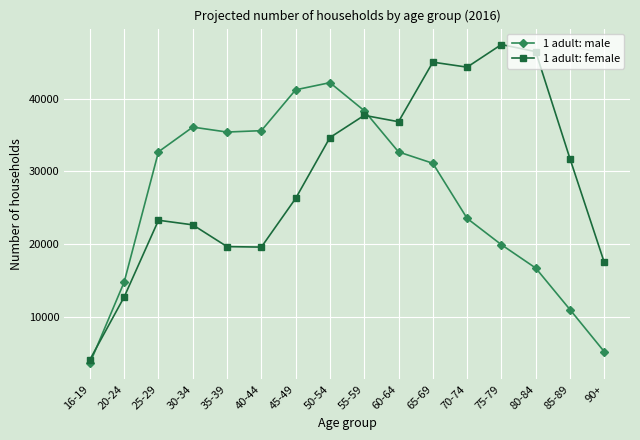

What is the label of the 12th point from the left?

70-74